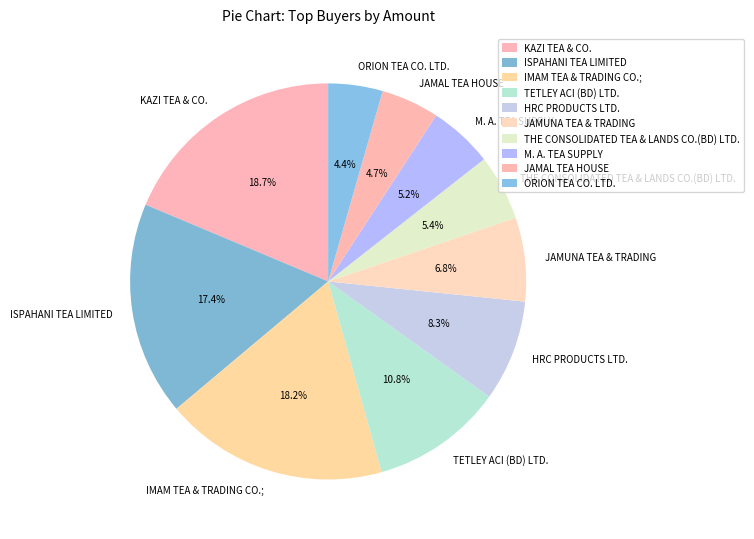

Is KAZI TEA & CO. the majority of the pie?

No